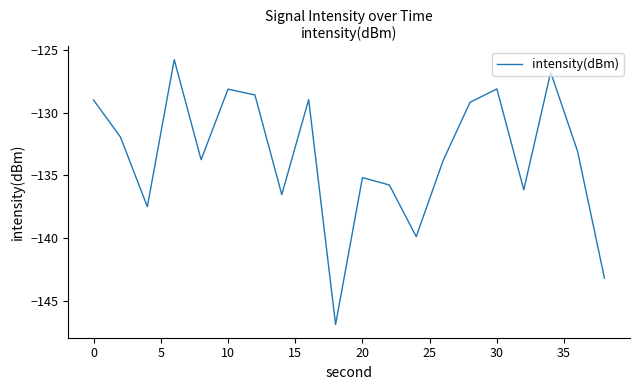

What is the smallest value displayed?

-146.8